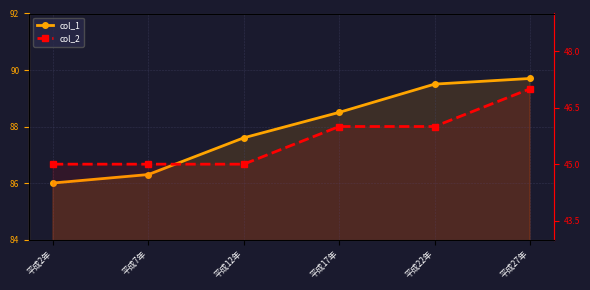

List the labels in order of col_1 value, smallest first.

平成2年, 平成7年, 平成12年, 平成17年, 平成22年, 平成27年